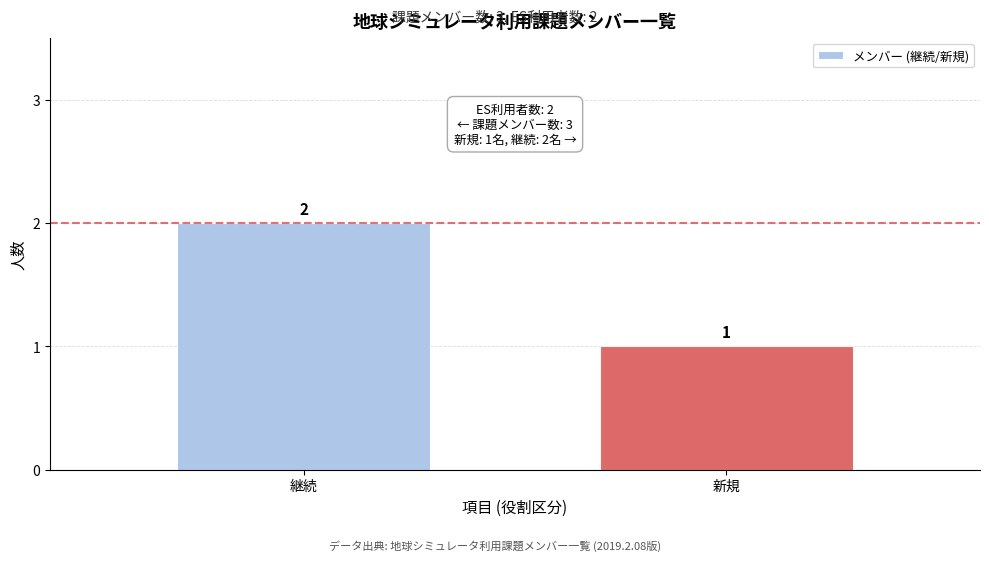

Reading left to right, transcribe all the data shown in this chart.

2	1